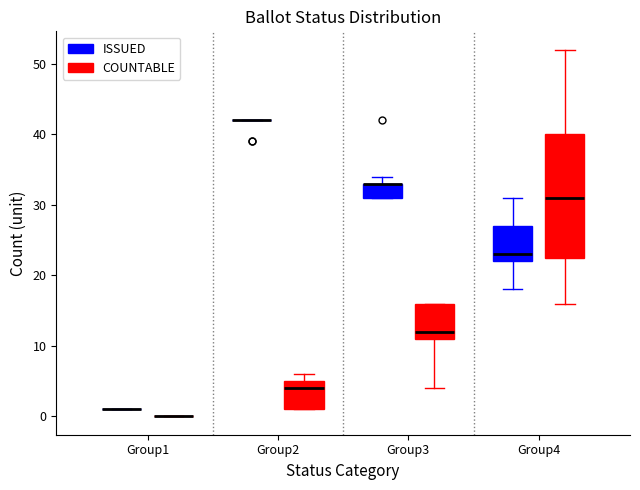

Reading left to right, transcribe this box plot: for each box, give where its median line is, the range the box spans, and where its two whiskers end, as read against the y-axis. The values are not printed on the chart, so give them approximately, as read against the axis.

Group1 (ISSUED): box collapsed to a line at 1, whiskers 1 to 1
Group1 (COUNTABLE): box collapsed to a line at 0, whiskers 0 to 0
Group2 (ISSUED): box collapsed to a line at 42, whiskers 42 to 42
Group2 (COUNTABLE): median 4, box 1 to 5, whiskers 1 to 6
Group3 (ISSUED): median 33 (drawn on the box's upper edge), box 31 to 33, whiskers 31 to 34
Group3 (COUNTABLE): median 12, box 11 to 16, whiskers 4 to 16
Group4 (ISSUED): median 23, box 22 to 27, whiskers 18 to 31
Group4 (COUNTABLE): median 31, box 23 to 40, whiskers 16 to 52